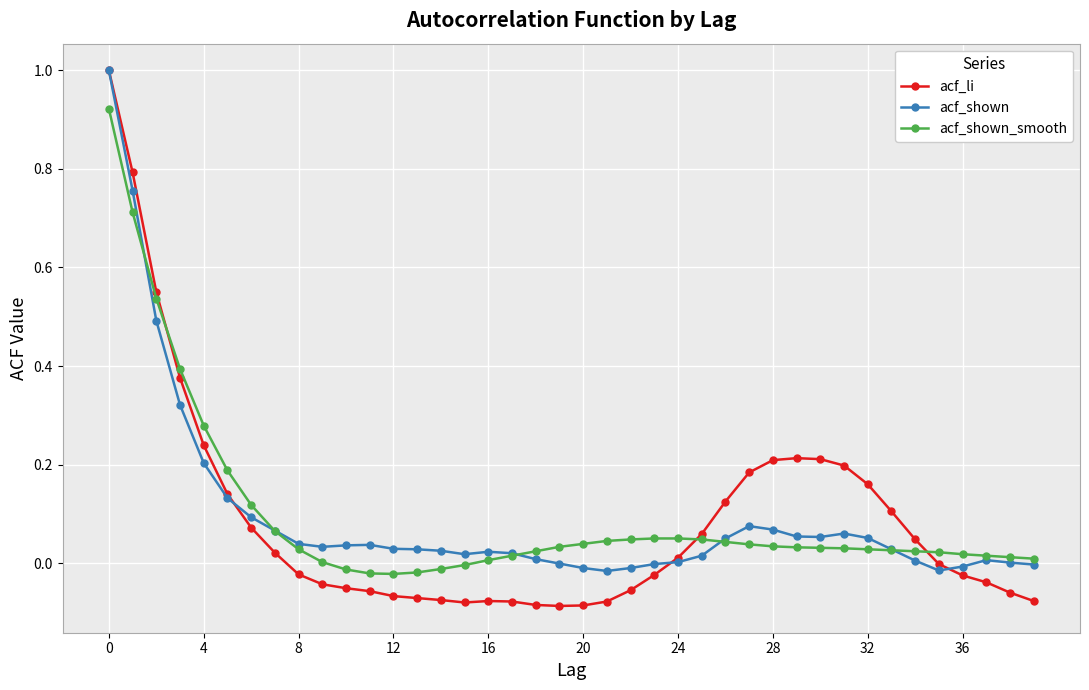

Which series has the largest range (max minus min)?

acf_li